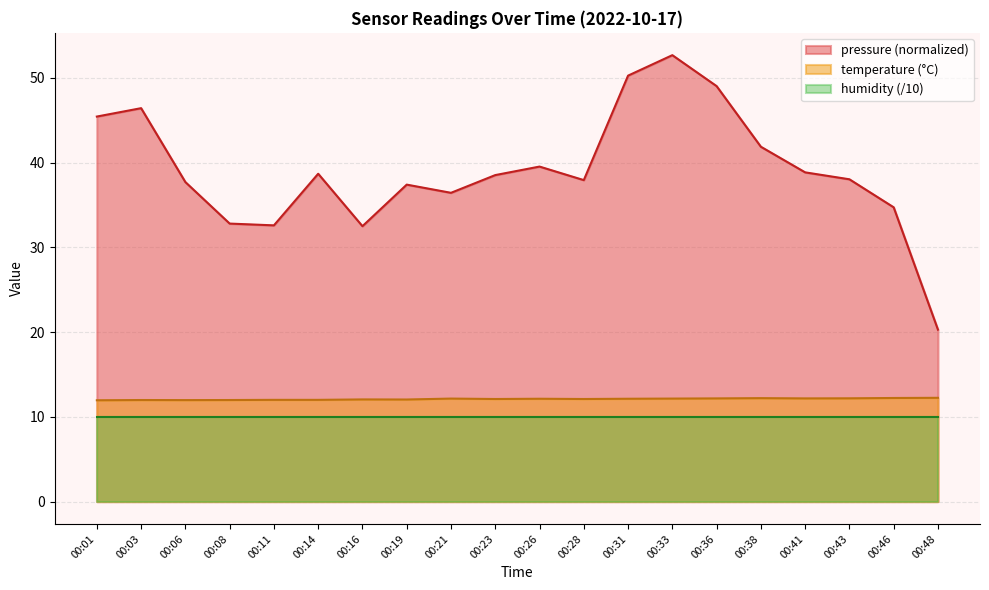

Does the chart have visible grid lines?

Yes